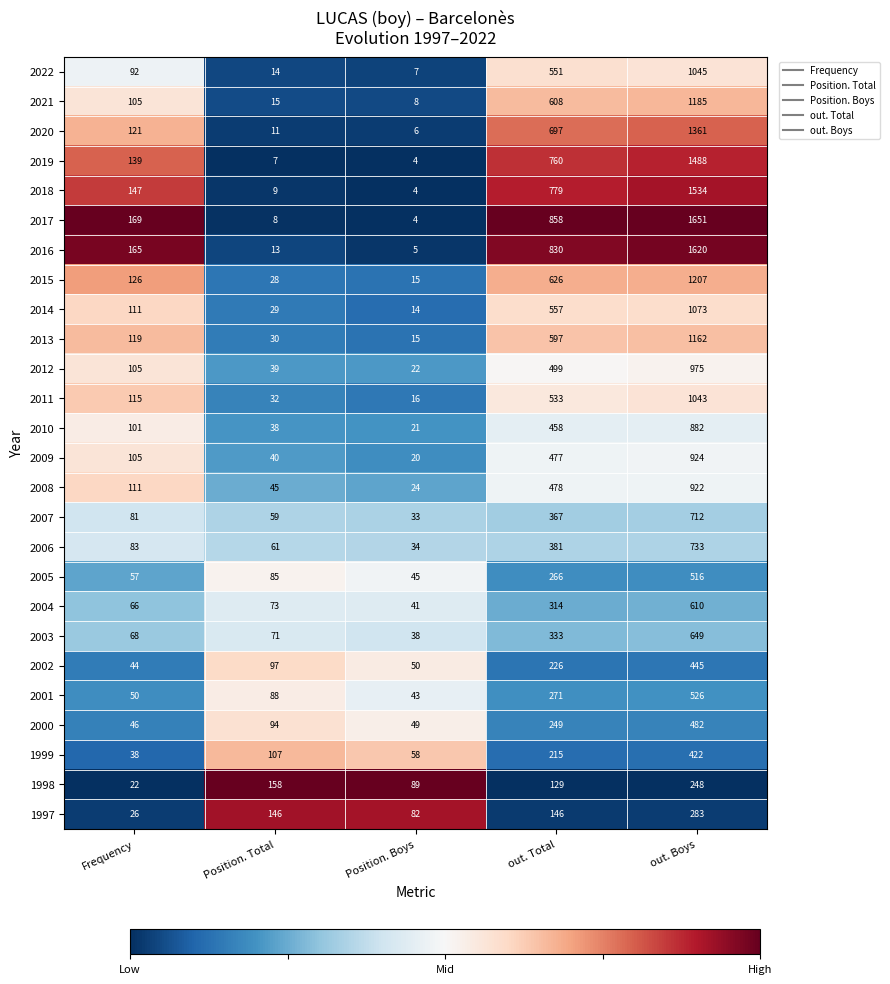

True or false: 2021 has a value of 105 at Frequency.

True